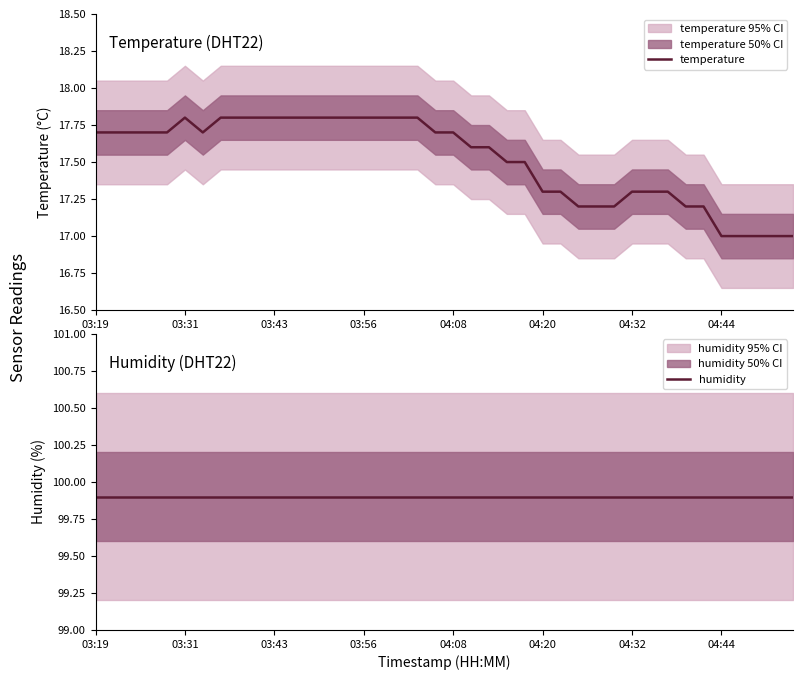

What is the minimum value for temperature?

17.0